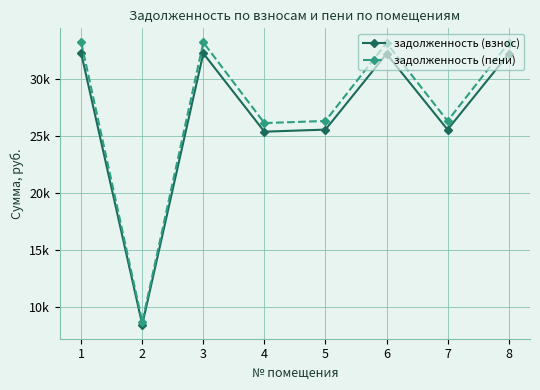

What are all the series names shown in the legend?

задолженность (взнос), задолженность (пени)